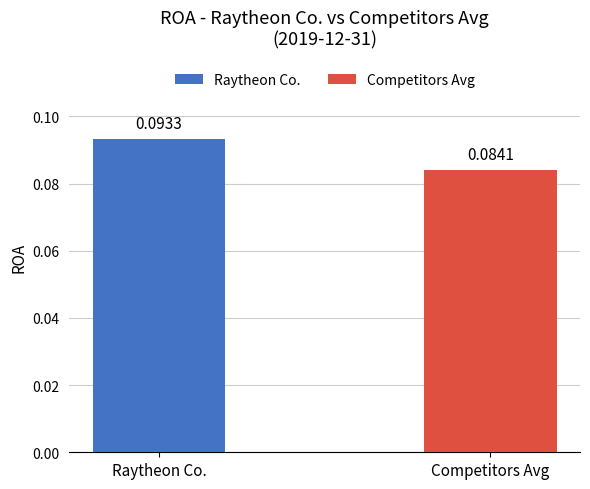

Which series has the widest spread of values?

Raytheon Co.